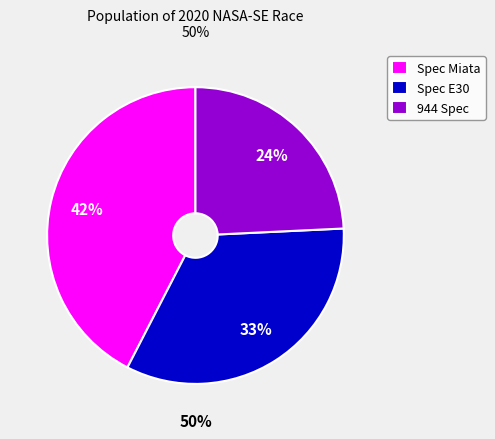

Rank the categories by value from lowest to highest.

944 Spec, Spec E30, Spec Miata